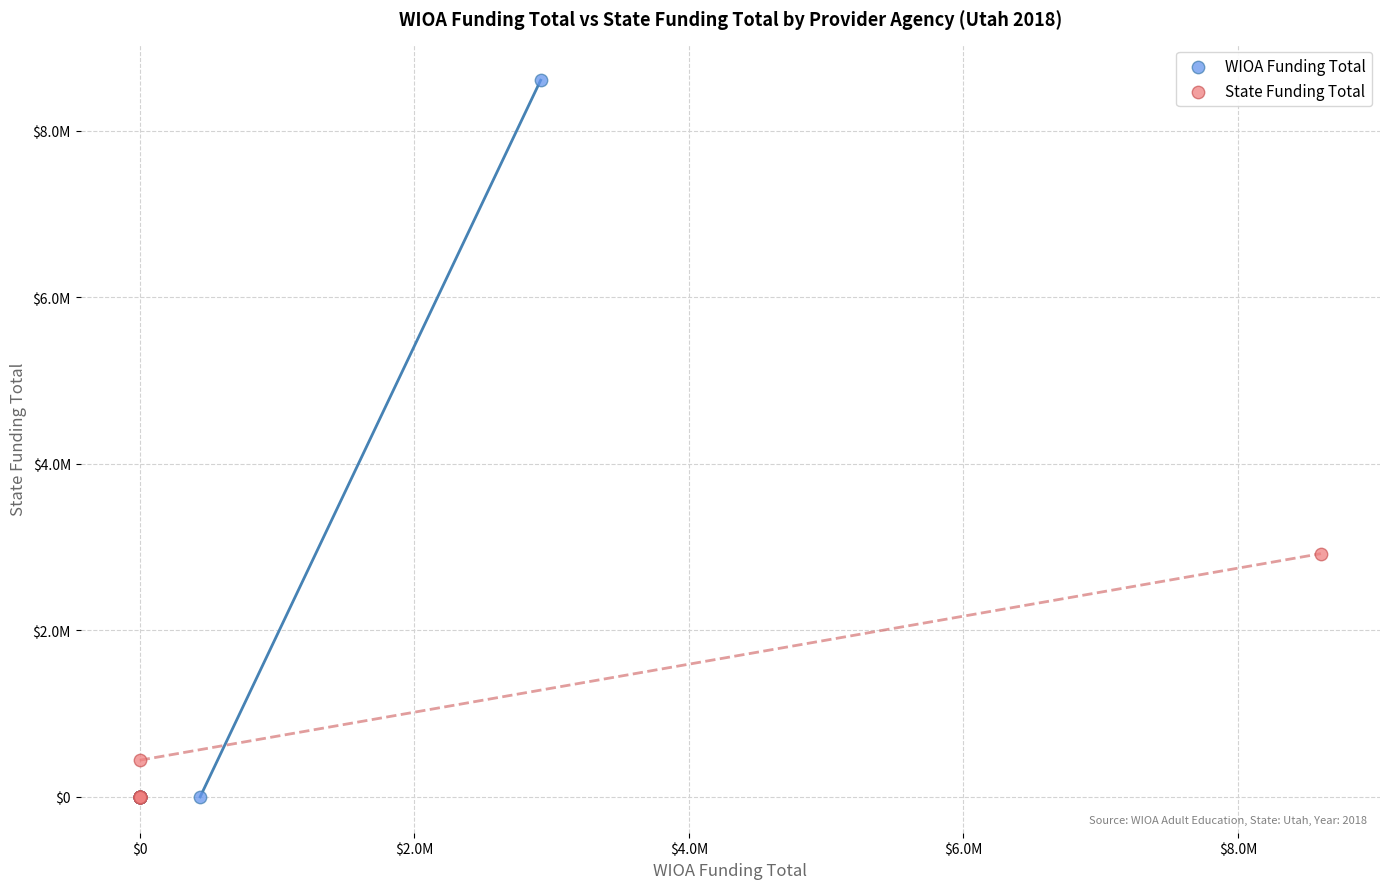

What are all the series names shown in the legend?

WIOA Funding Total, State Funding Total